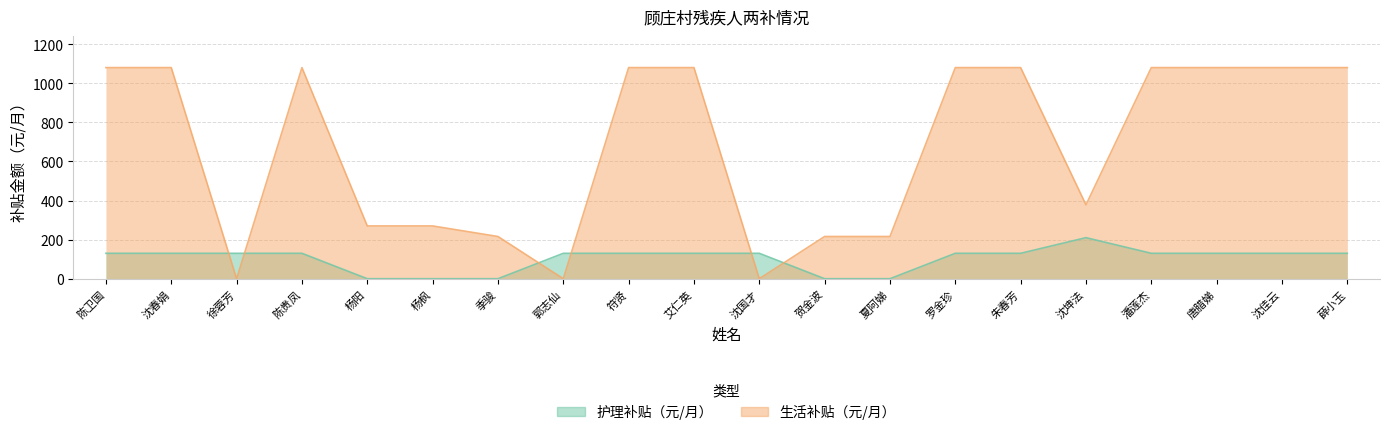

What is the difference between the 护理补贴（元/月） values at 杨阳 and 薛小玉?

130